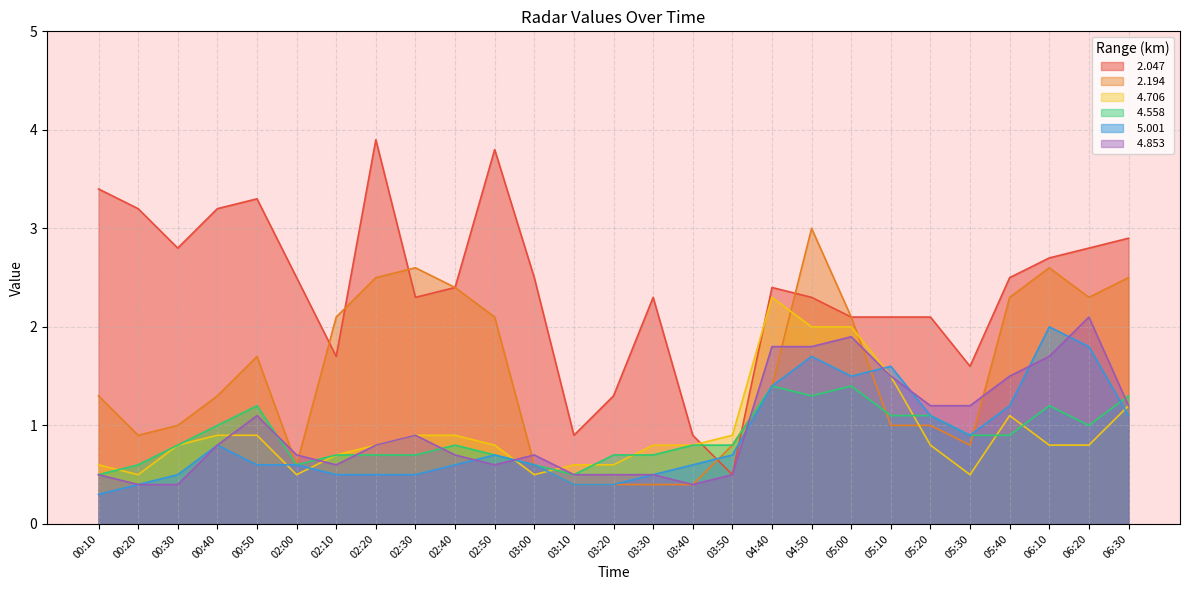

Between which two adjacent categories do   5.001 and   4.558 first intersect?

06:20 and 06:30